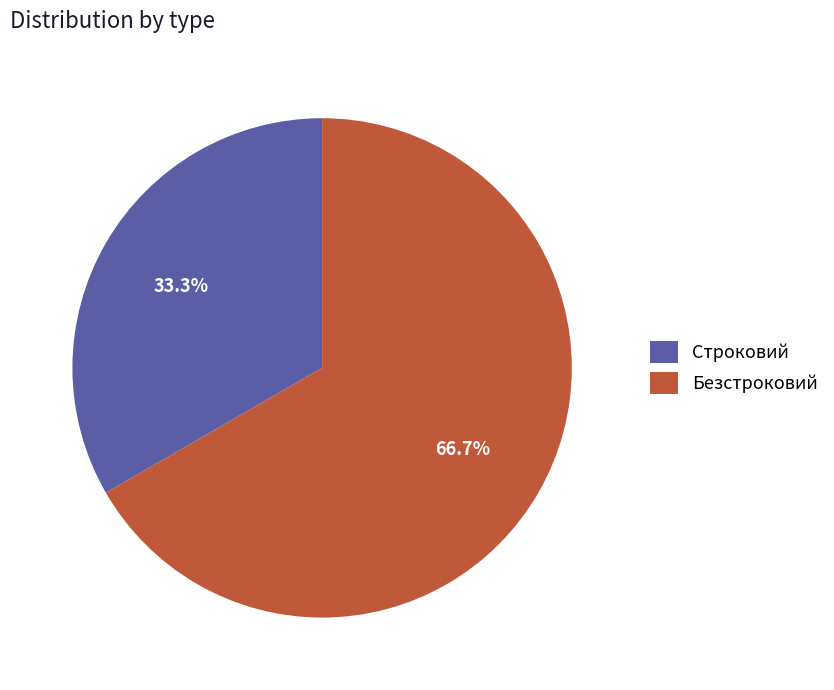

The Строковий slice represents 24% of the pie. True or false?

False